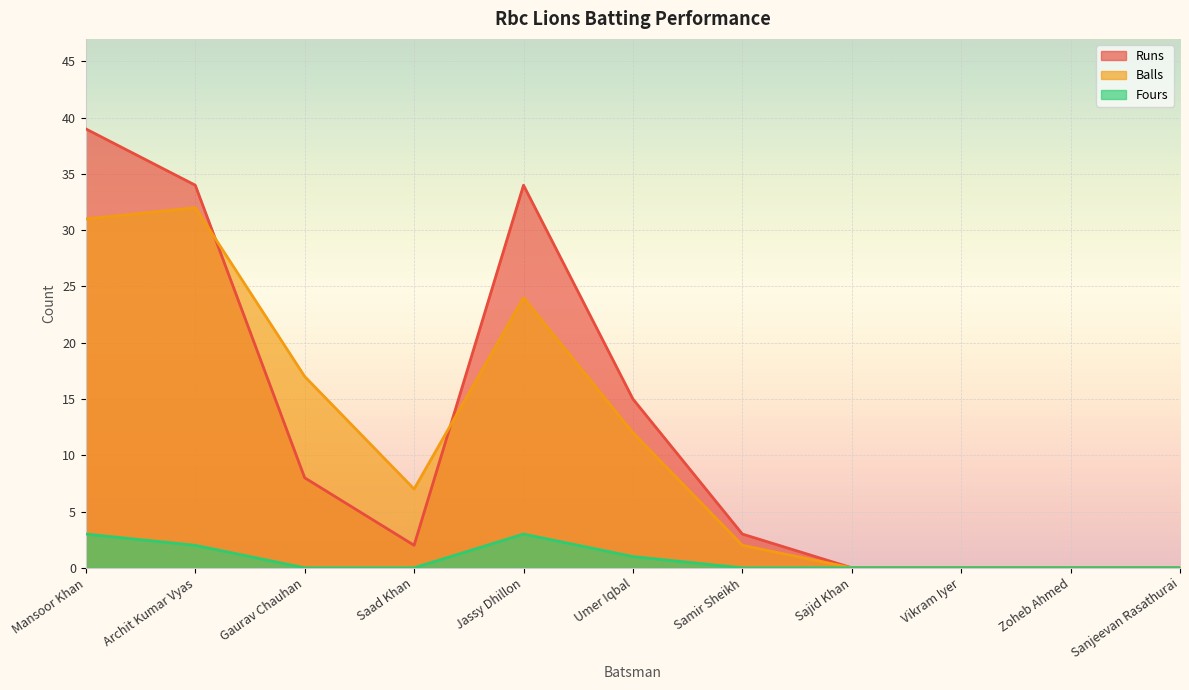

How many data points in Runs are above 3?

5